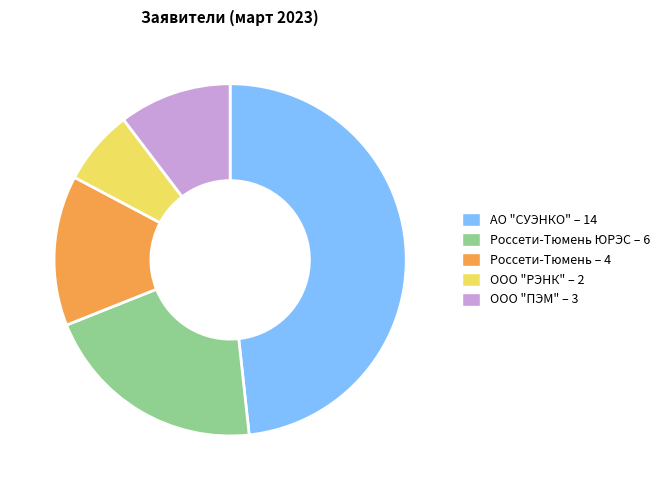

Is there a majority slice in this chart?

No